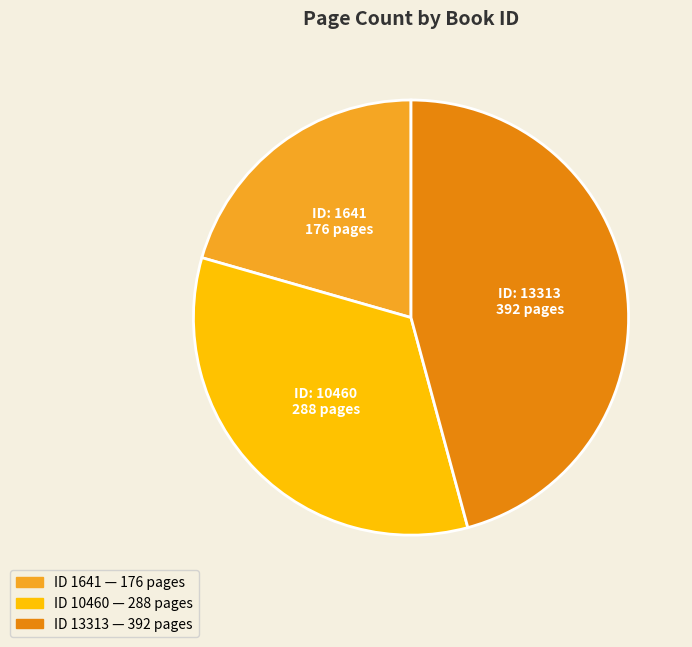

Is there any slice that represents more than half of the pie?

No